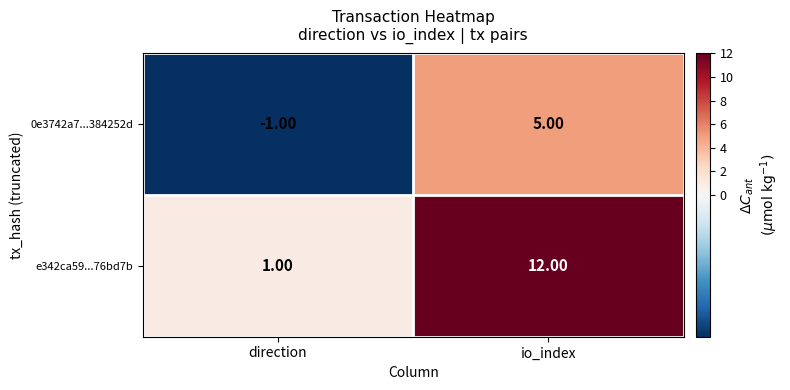

Count the number of data series in this chart.

2